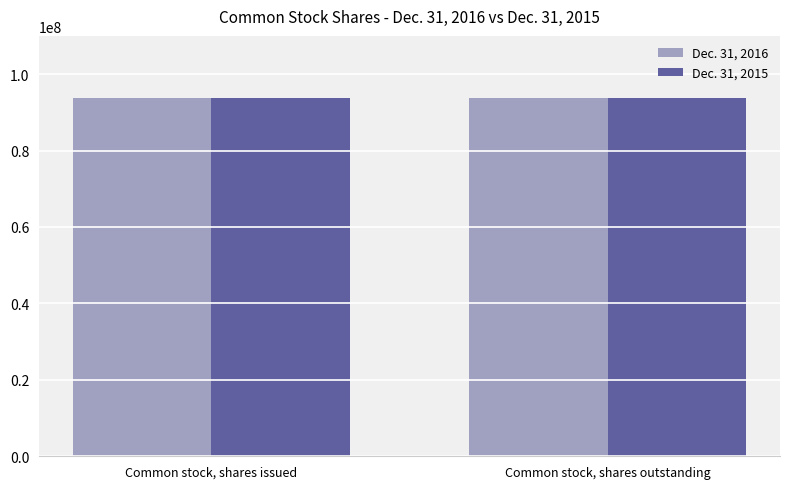

The Dec. 31, 2015 series shows 93739000 at Common stock, shares issued. True or false?

True